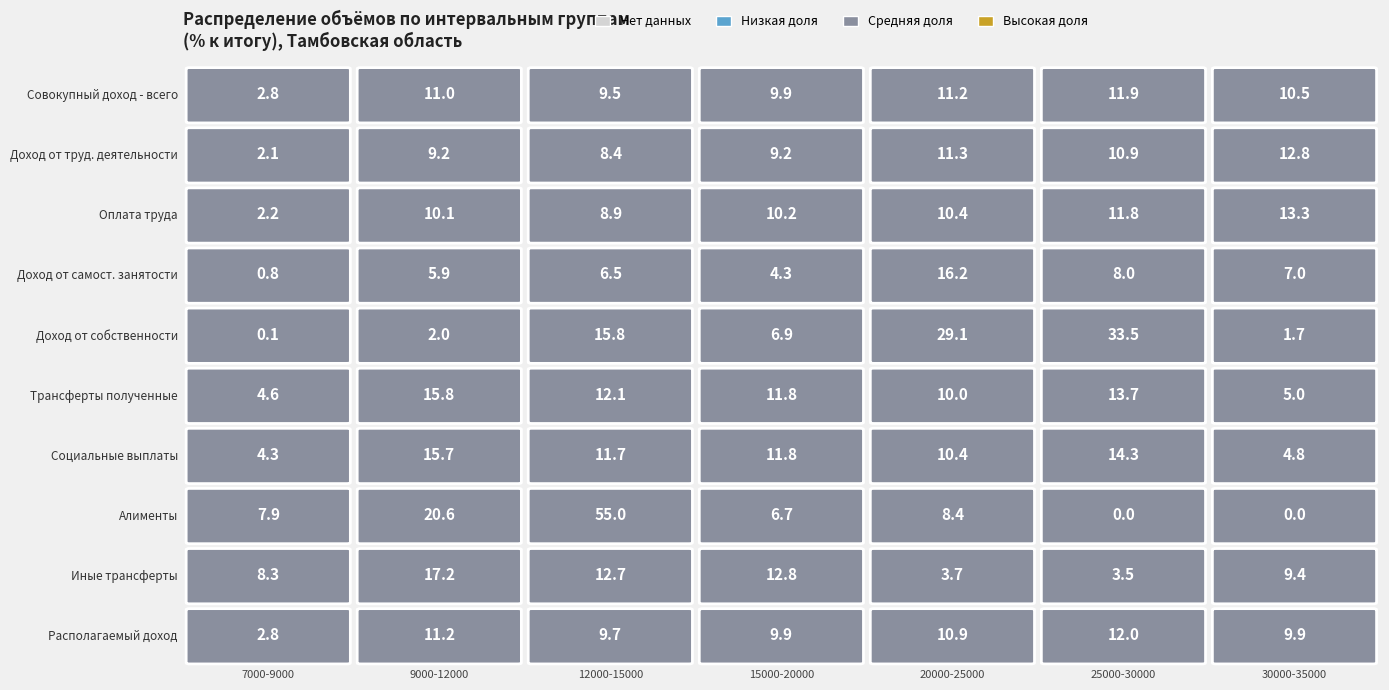

What is the average value of the Социальные выплаты series?

10.4